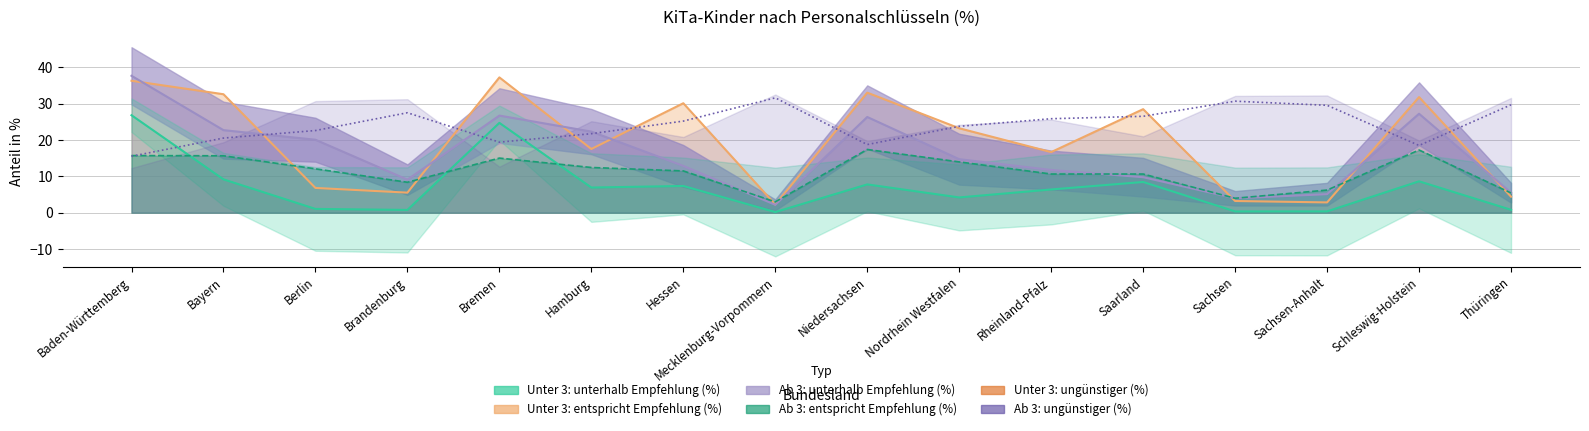

What is the difference between the maximum and minimum values in the Ab 3: unterhalb Empfehlung (%) series?

35.5